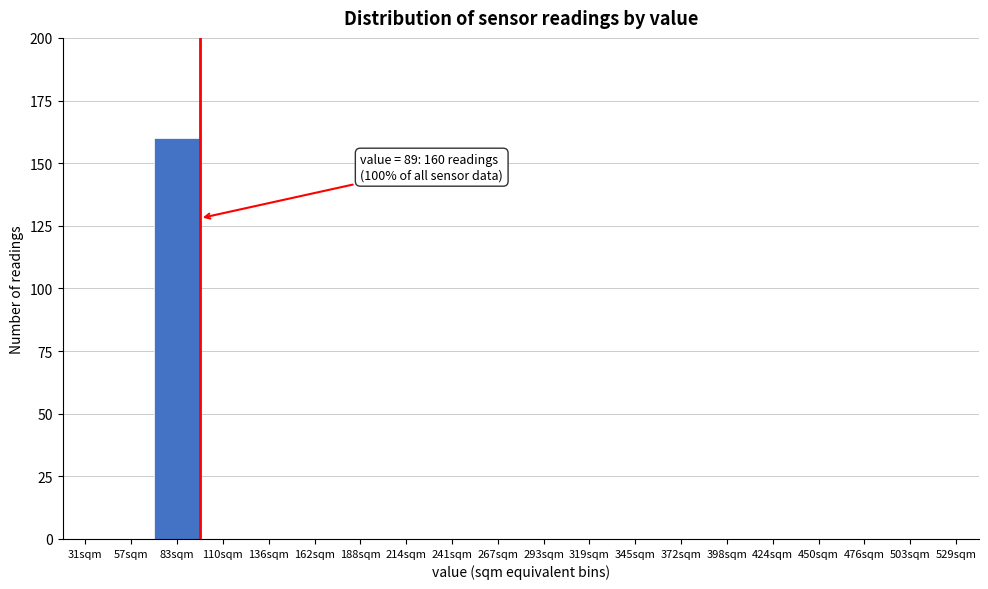

Reading left to right, extract all data points from this chart.

31sqm=0	57sqm=0	83sqm=160	110sqm=0	136sqm=0	162sqm=0	188sqm=0	214sqm=0	241sqm=0	267sqm=0	293sqm=0	319sqm=0	345sqm=0	372sqm=0	398sqm=0	424sqm=0	450sqm=0	476sqm=0	503sqm=0	529sqm=0